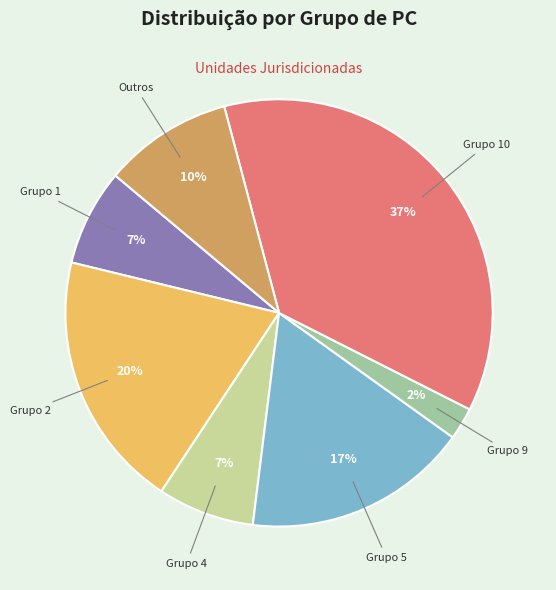

To the nearest percent, what is the average slice percentage?

14%